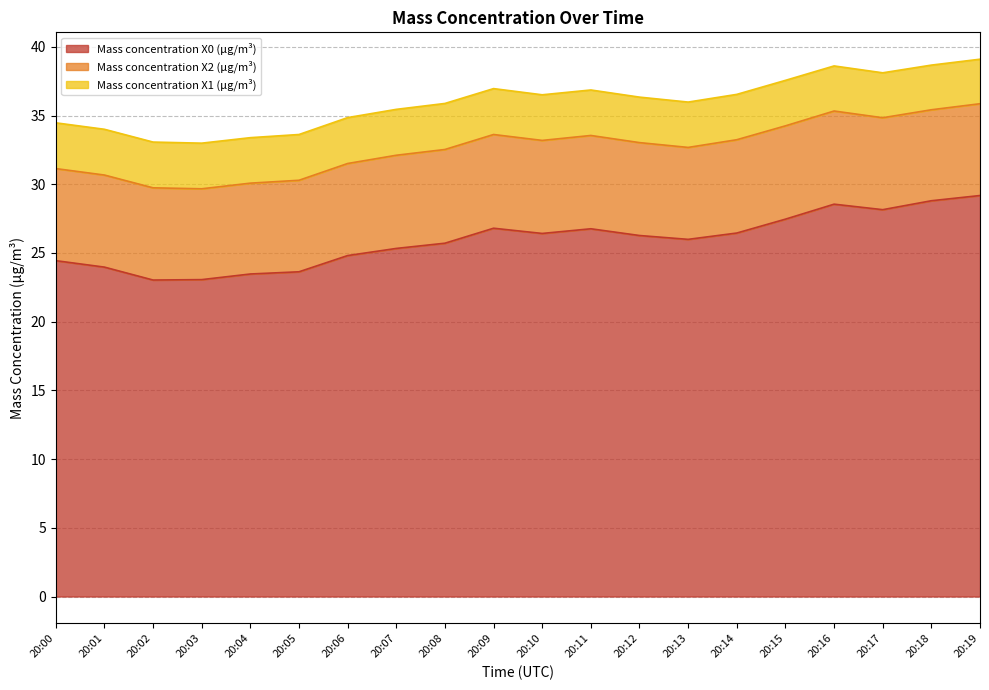

Where is the first local maximum for Mass concentration X2 (μg/m³)?

20:02